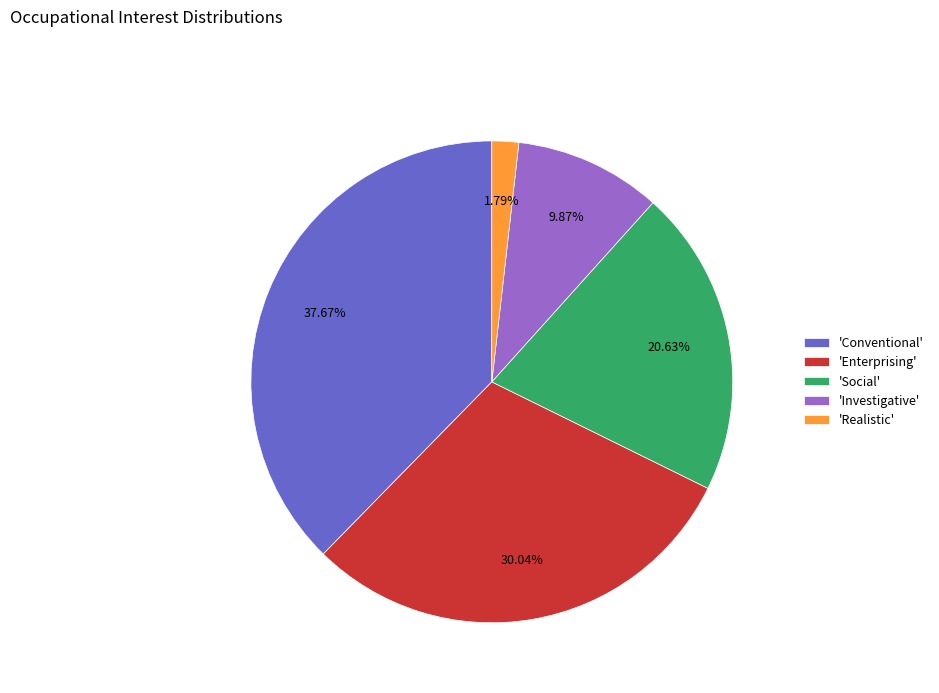

Approximately how many times larger is the value at 'Investigative' compared to 'Social'?

0.5